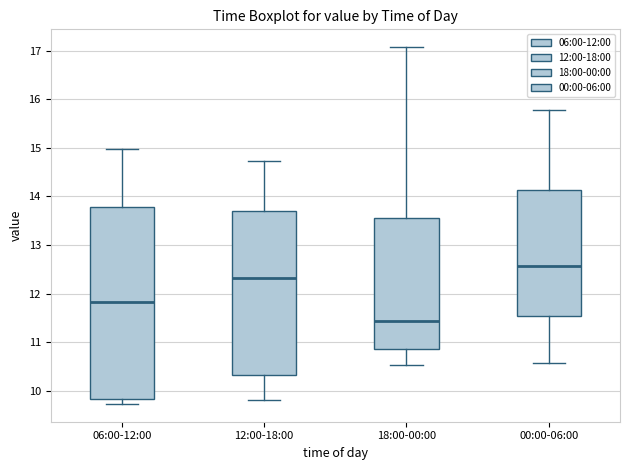

Reading left to right, read every box against the y-axis: the position of its median line, the range the box covers, and the ends of its whiskers. The values are not printed on the chart, so give them approximately, as read against the axis.

06:00-12:00: median 11.8, box 9.8 to 13.8, whiskers 9.7 to 15.0
12:00-18:00: median 12.3, box 10.3 to 13.7, whiskers 9.8 to 14.7
18:00-00:00: median 11.4, box 10.9 to 13.6, whiskers 10.5 to 17.1
00:00-06:00: median 12.6, box 11.5 to 14.1, whiskers 10.6 to 15.8